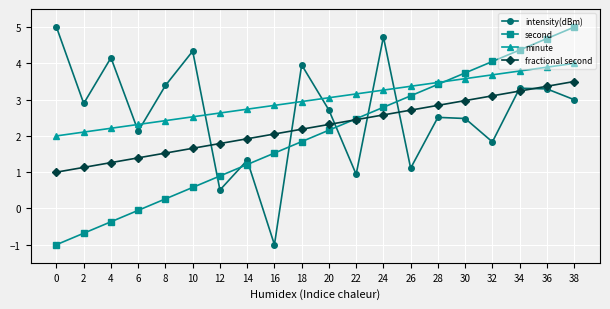

What is the lowest value of the intensity(dBm) series?

-1.0